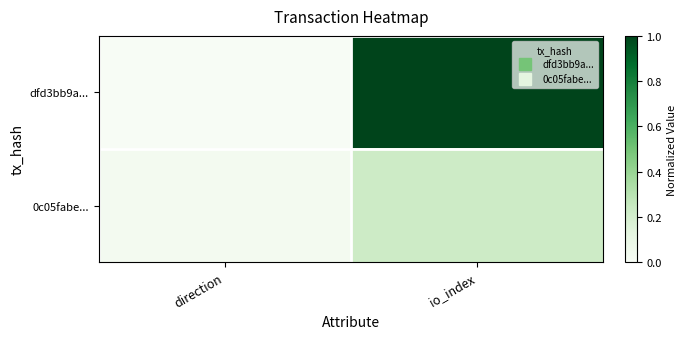

What is the spread (max minus min) of values at io_index?

0.8